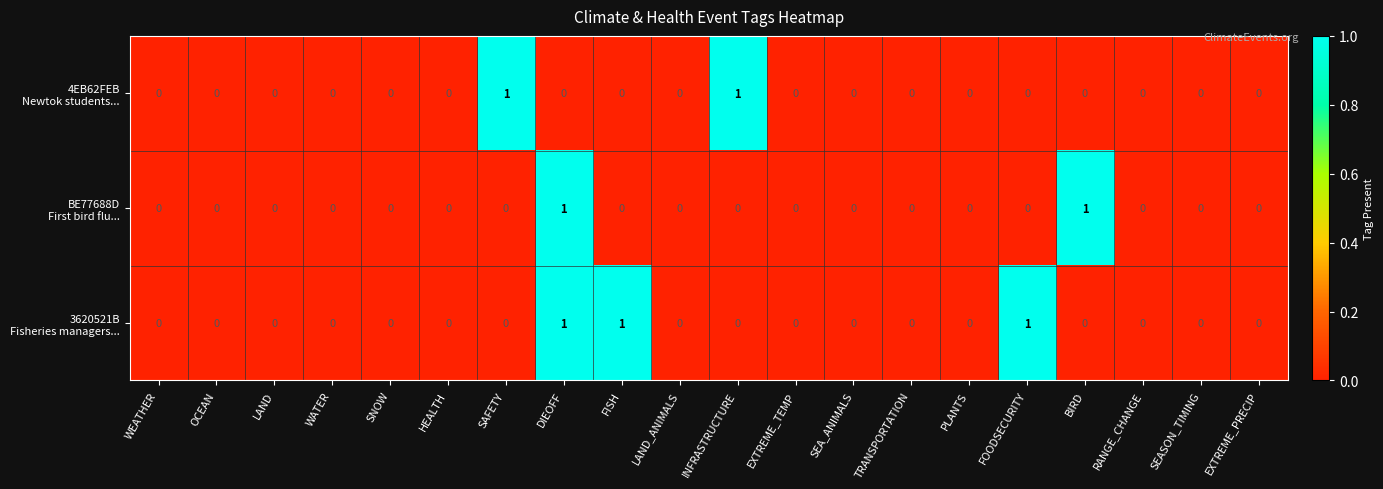

At which category is the sum across all series the highest?

DIEOFF